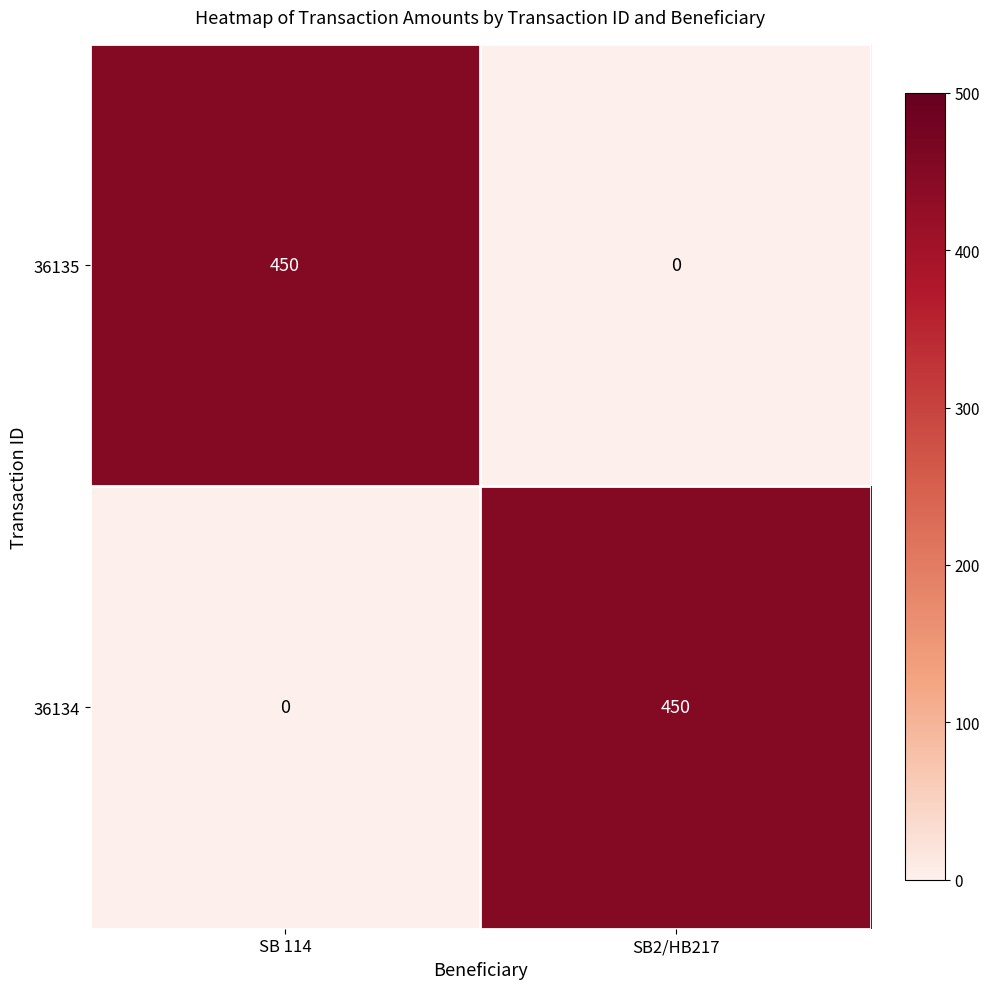

True or false: 36135 has a value of 450 at SB 114.

True